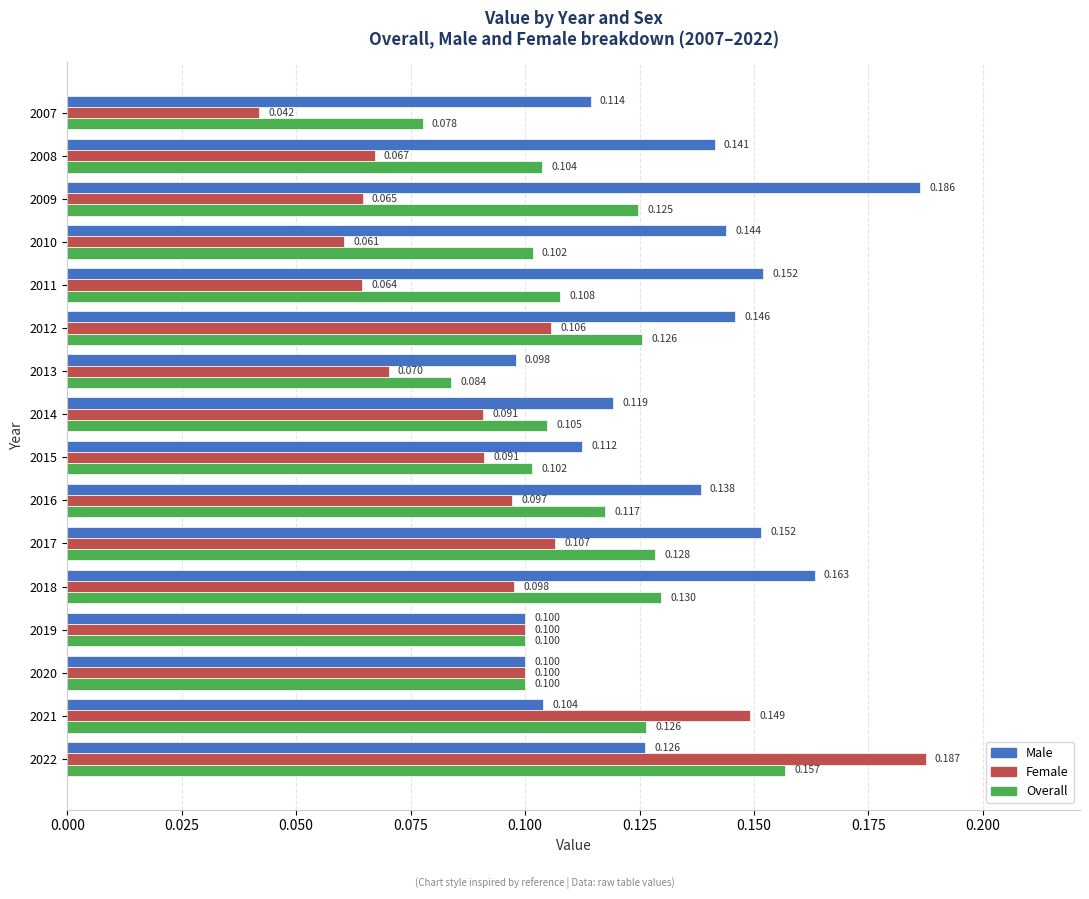

How many data points does each series have?

16